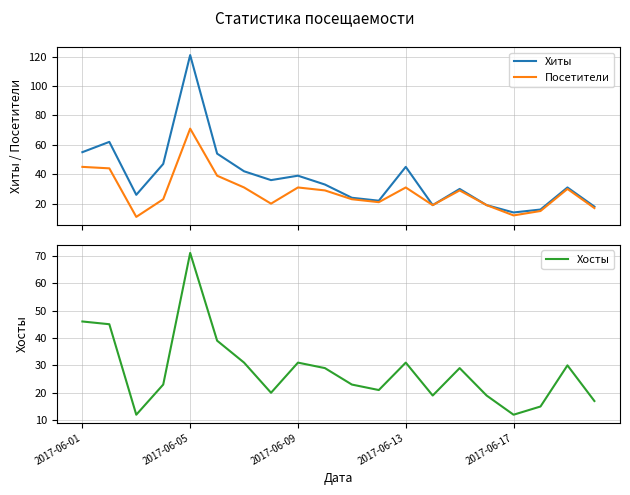

What is the maximum value for Хиты?

121